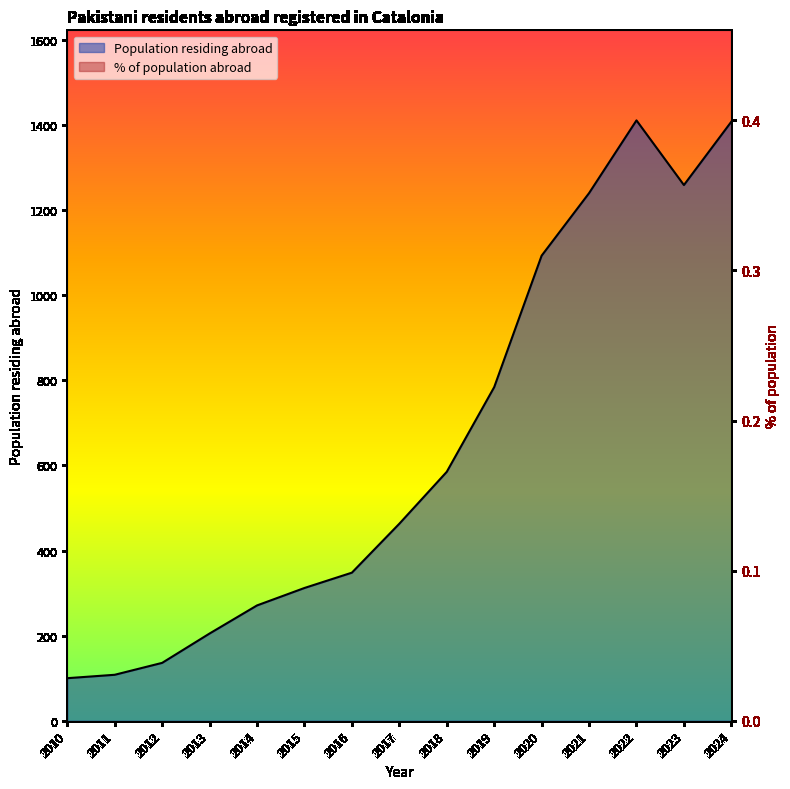

The value of Population residing abroad at 2024 is 2117.9. True or false?

False